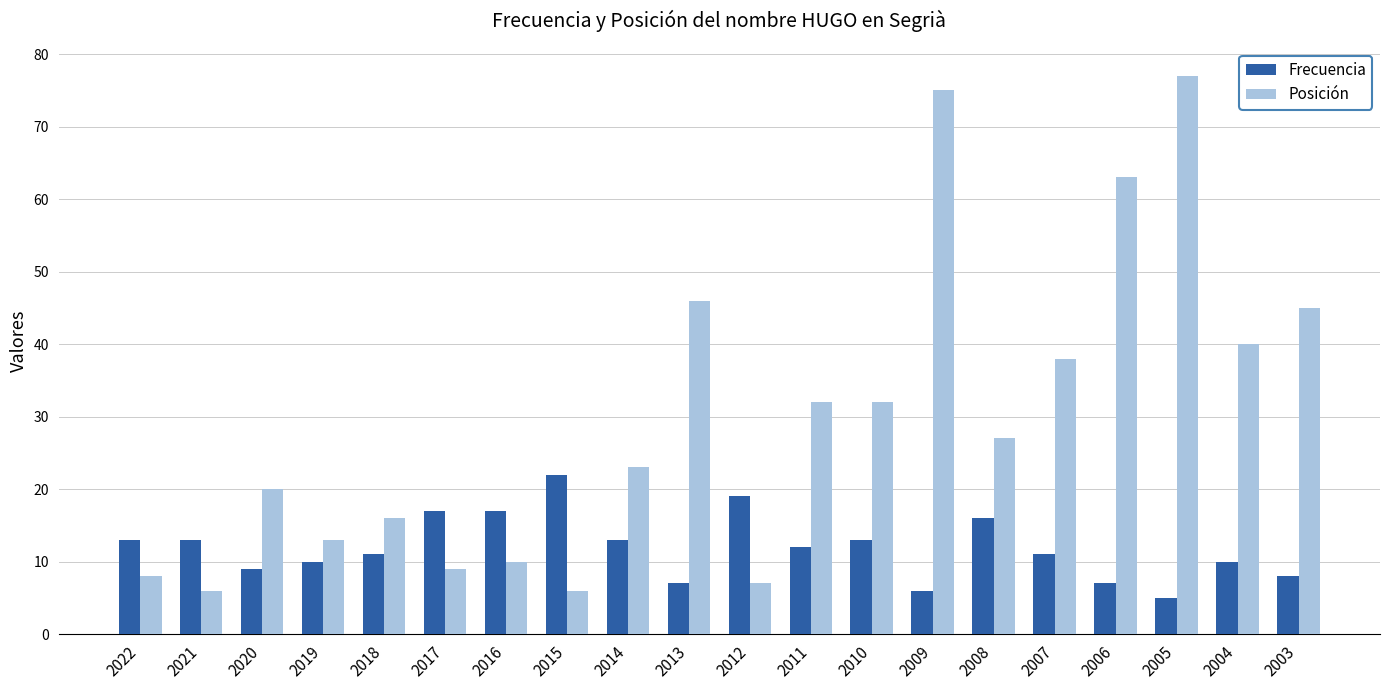

What is the total value across all series at 2016?

27